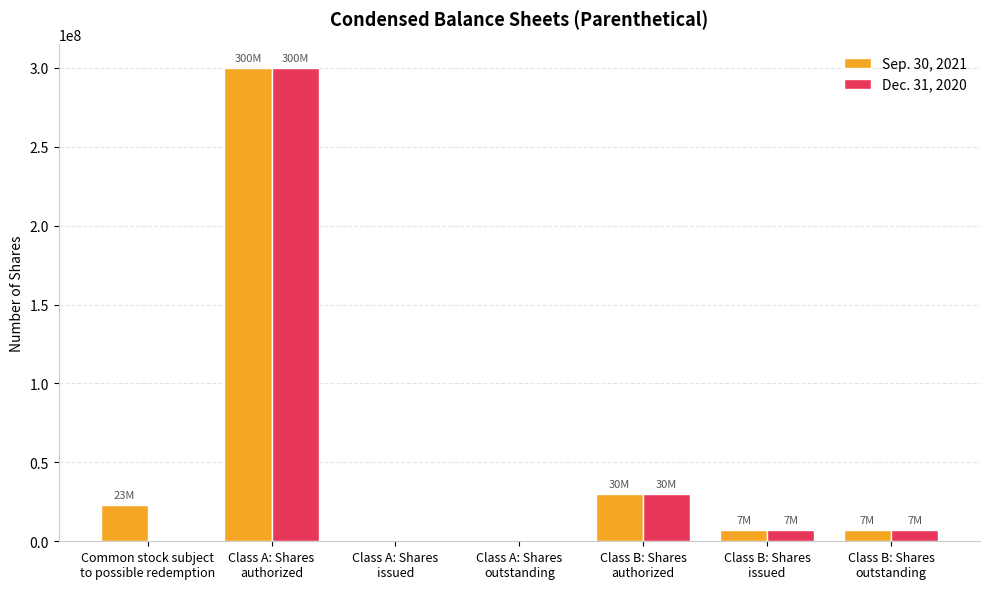

At which label does Dec. 31, 2020 reach its peak?

Class A: Shares
authorized